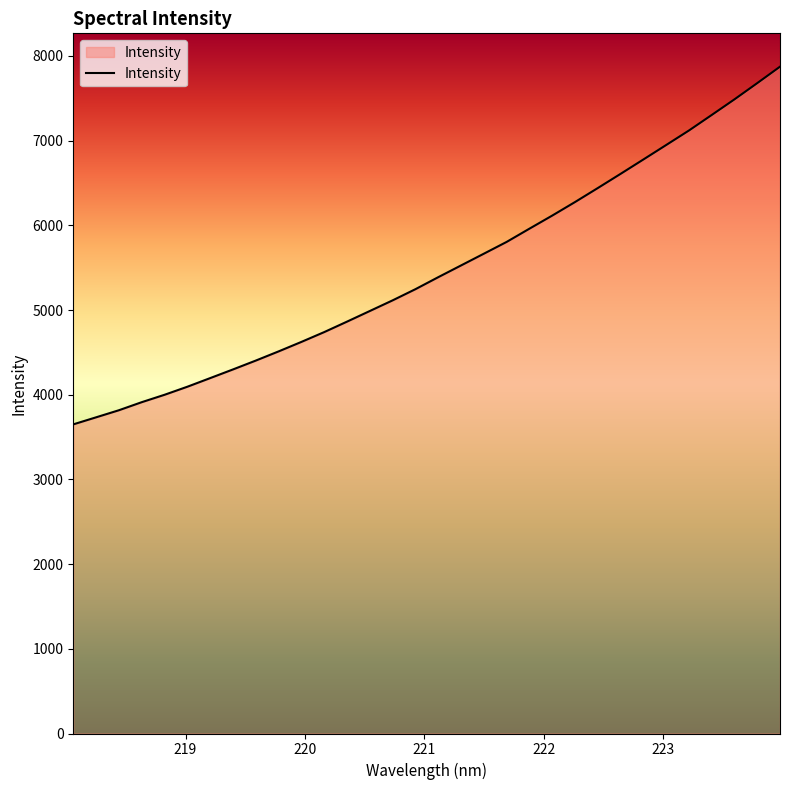

What is the difference between the maximum and minimum values?

4223.4